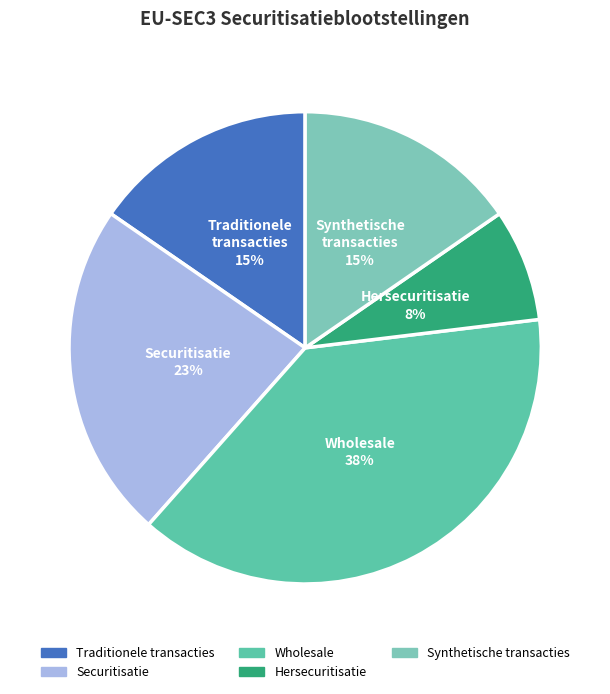

Is it true that Synthetische transacties is 15% of the pie?

True